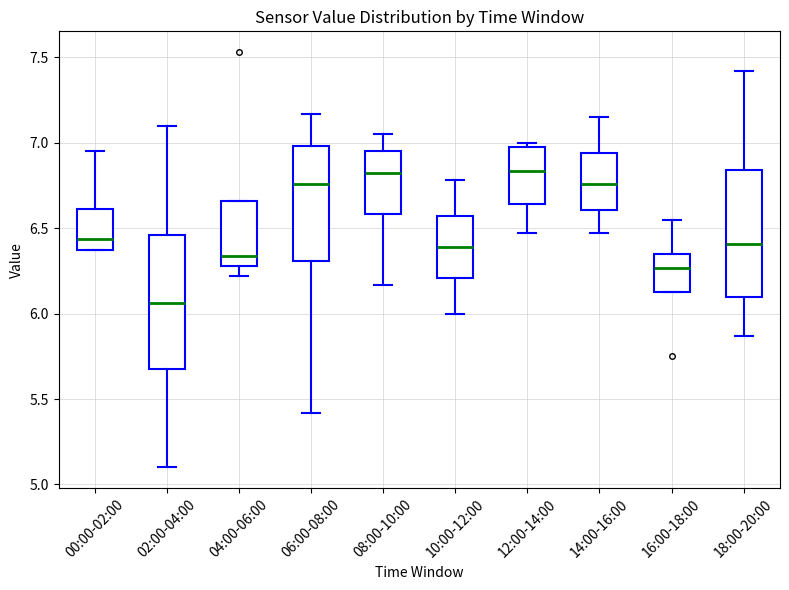

Reading left to right, transcribe this box plot: for each box, give where its median line is, the range the box spans, and where its two whiskers end, as read against the y-axis. The values are not printed on the chart, so give them approximately, as read against the axis.

00:00-02:00: median 6.45, box 6.35 to 6.60, whiskers 6.35 to 6.95
02:00-04:00: median 6.05, box 5.70 to 6.45, whiskers 5.10 to 7.10
04:00-06:00: median 6.35, box 6.30 to 6.65, whiskers 6.20 to 6.65
06:00-08:00: median 6.75, box 6.30 to 7.00, whiskers 5.40 to 7.15
08:00-10:00: median 6.80, box 6.60 to 6.95, whiskers 6.15 to 7.05
10:00-12:00: median 6.40, box 6.20 to 6.55, whiskers 6.00 to 6.80
12:00-14:00: median 6.85, box 6.65 to 7.00, whiskers 6.45 to 7.00 (just above the box's upper edge)
14:00-16:00: median 6.75, box 6.60 to 6.95, whiskers 6.45 to 7.15
16:00-18:00: median 6.25, box 6.15 to 6.35, whiskers 6.15 to 6.55
18:00-20:00: median 6.40, box 6.10 to 6.85, whiskers 5.85 to 7.40